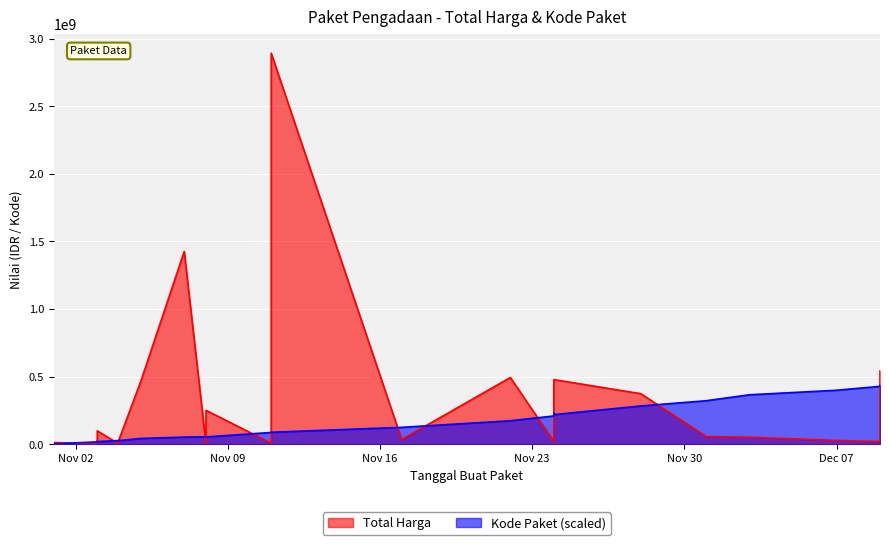

At how many categories does at least one series exceed 2844955595?

1